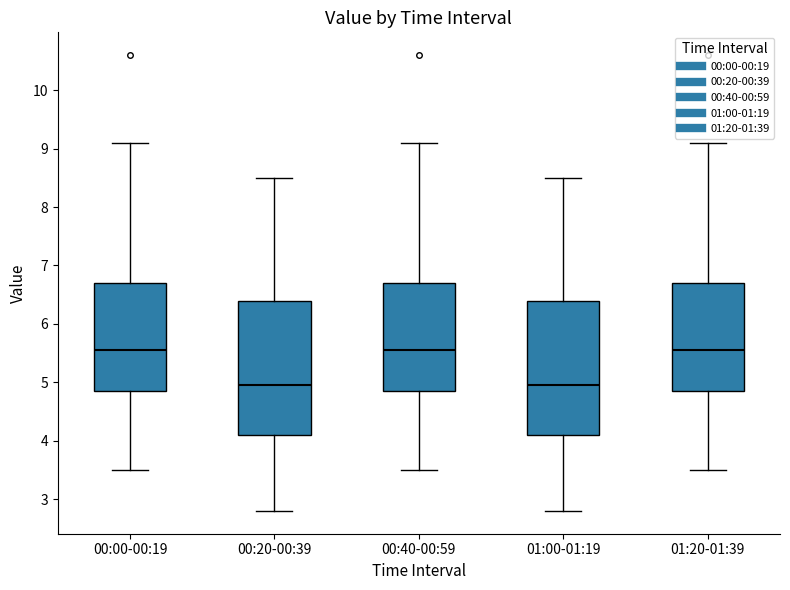

Reading left to right, read every box against the y-axis: the position of its median line, the range the box covers, and the ends of its whiskers. The values are not printed on the chart, so give them approximately, as read against the axis.

00:00-00:19: median 5.6, box 4.9 to 6.7, whiskers 3.5 to 9.1
00:20-00:39: median 5.0, box 4.1 to 6.4, whiskers 2.8 to 8.5
00:40-00:59: median 5.6, box 4.9 to 6.7, whiskers 3.5 to 9.1
01:00-01:19: median 5.0, box 4.1 to 6.4, whiskers 2.8 to 8.5
01:20-01:39: median 5.6, box 4.9 to 6.7, whiskers 3.5 to 9.1